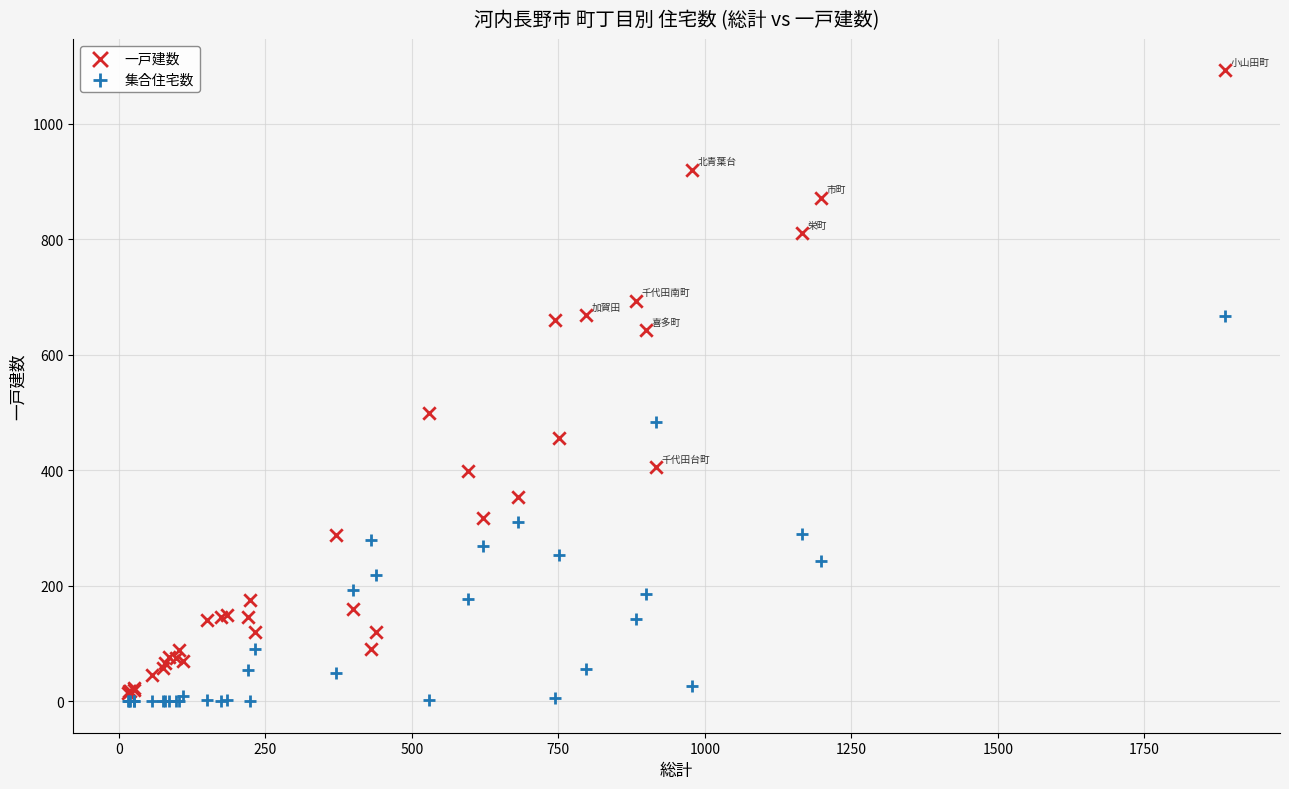

Across all series, what Y value is closest to 546?

499